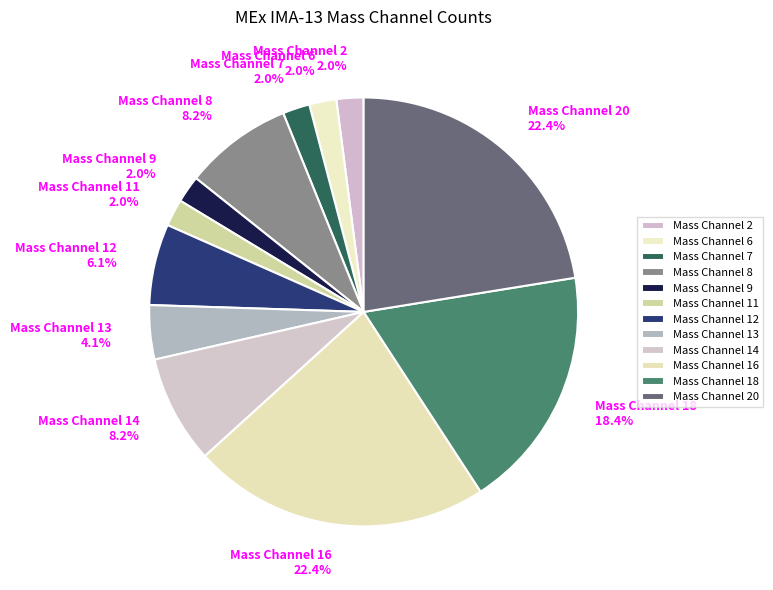

What percentage is NOT represented by Mass Channel 7 2.0%?

98.0%